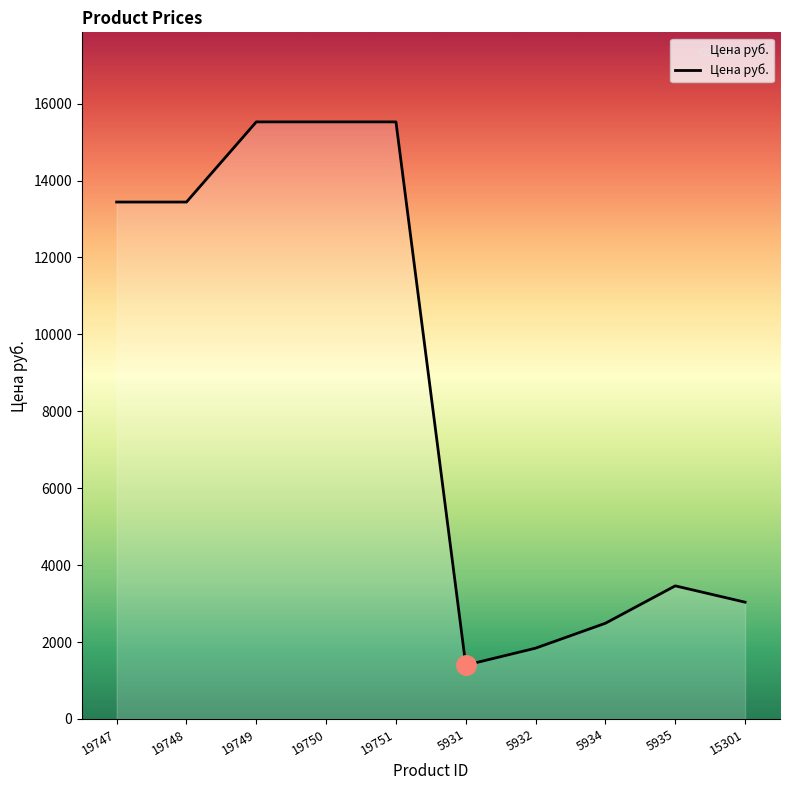

What is the sum of all values?

85689